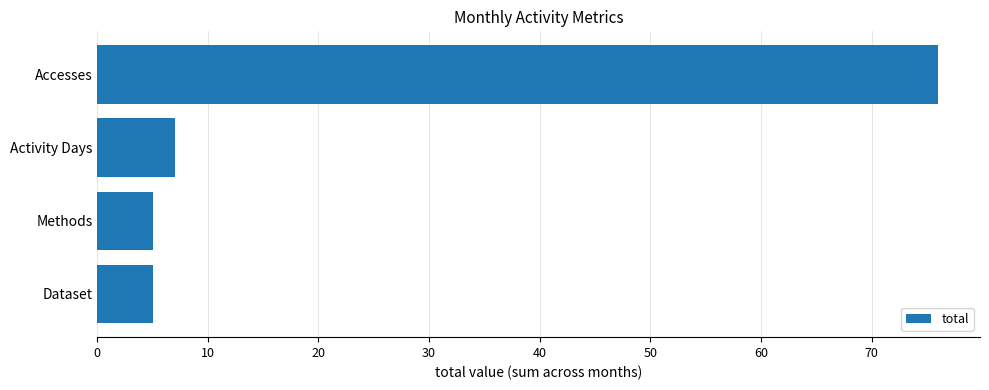

What position from the top is Activity Days?

2